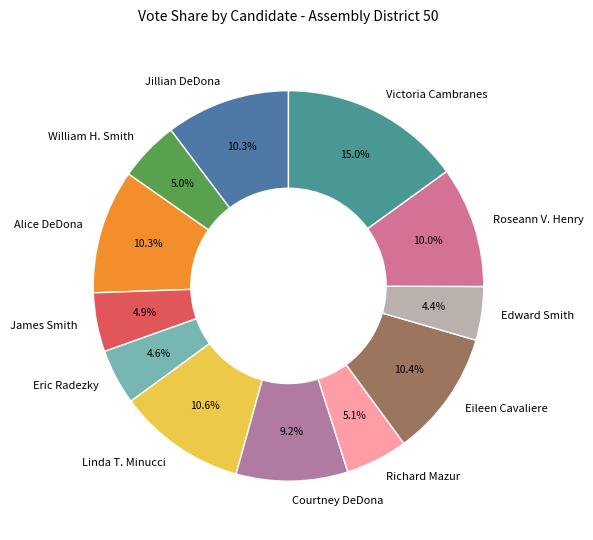

Between James Smith and Jillian DeDona, which is larger?

Jillian DeDona